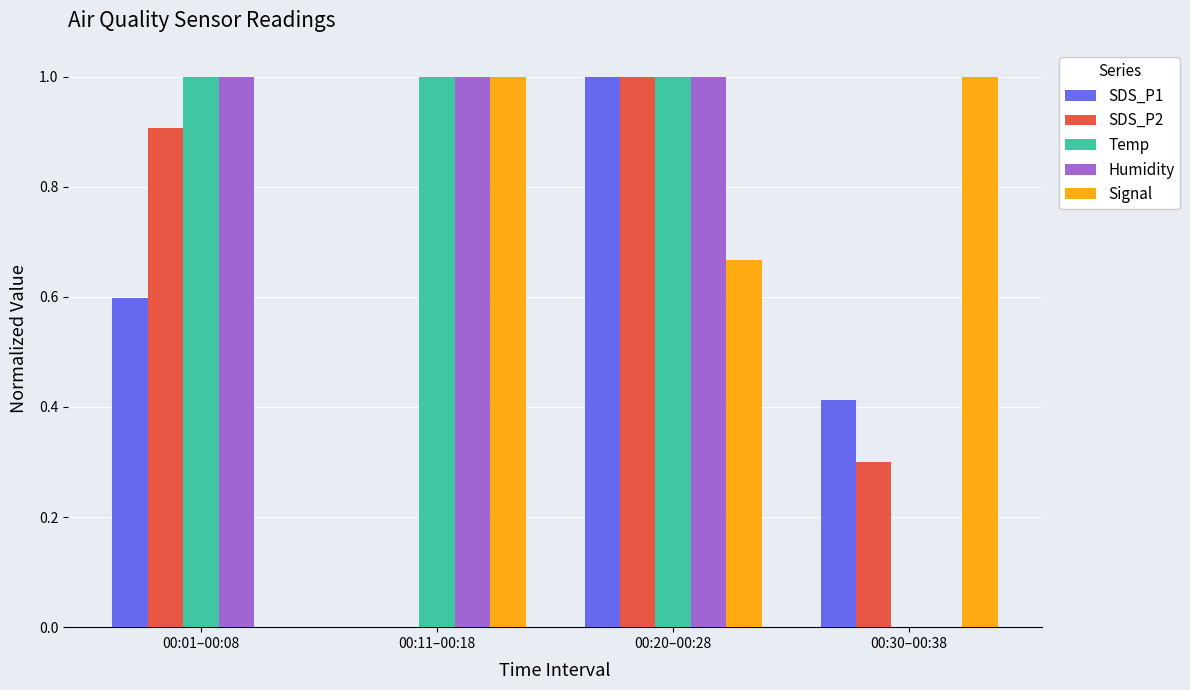

Is the value of SDS_P2 at 00:01–00:08 greater than the value of Temp at 00:01–00:08?

No